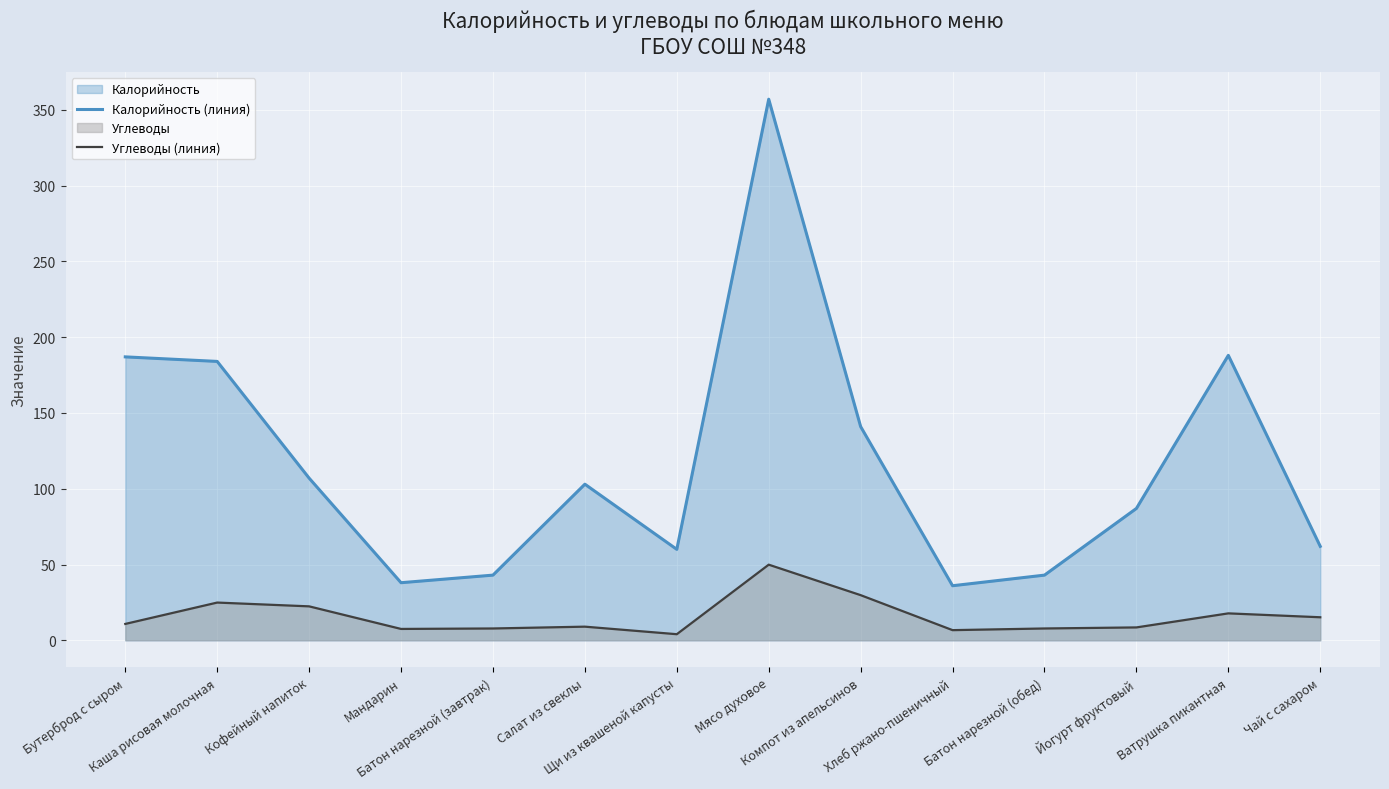

What are all the series names shown in the legend?

Калорийность (линия), Углеводы (линия)